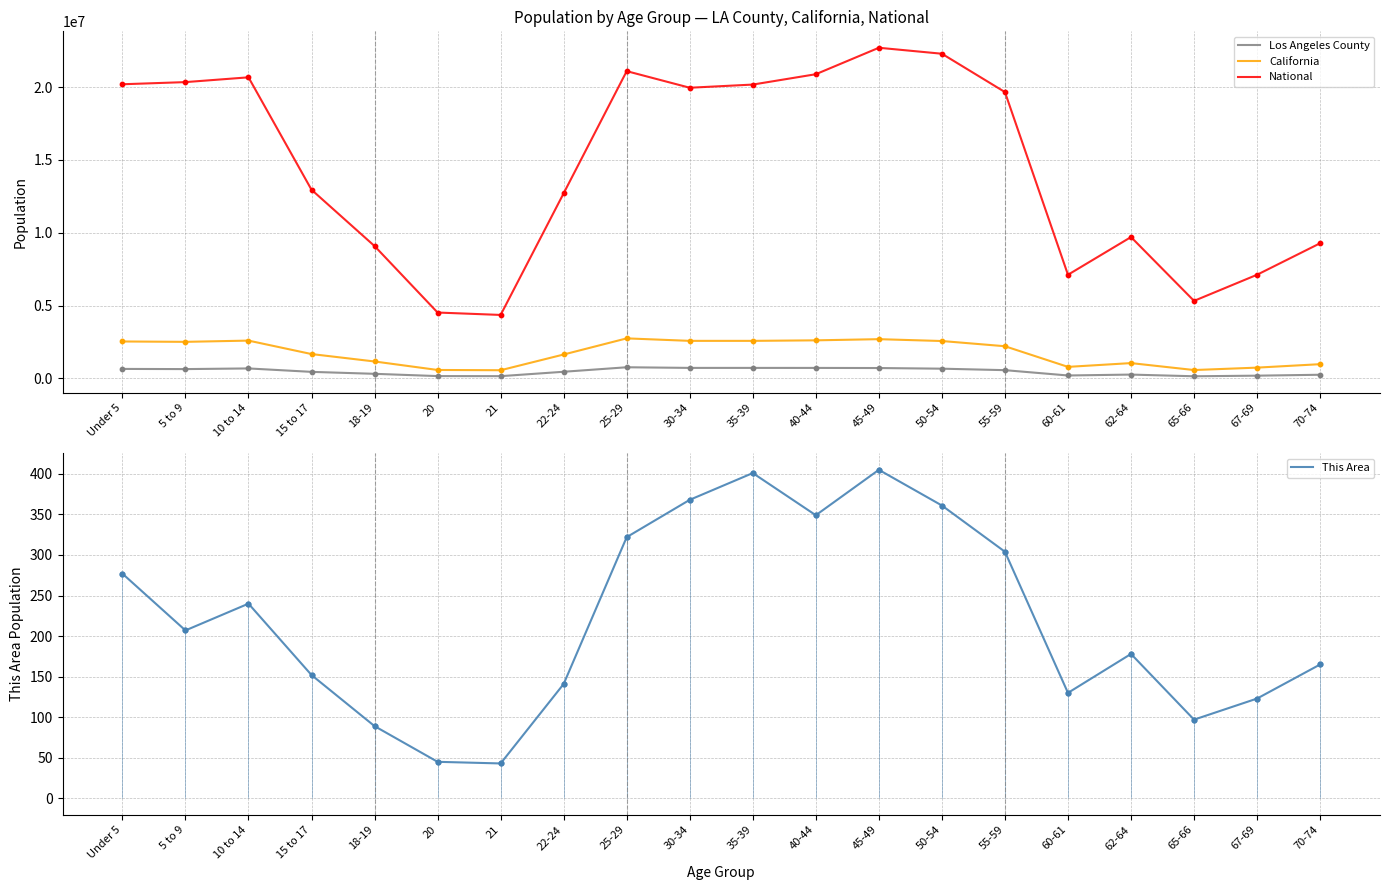

Which series reaches the minimum Y coordinate?

This Area